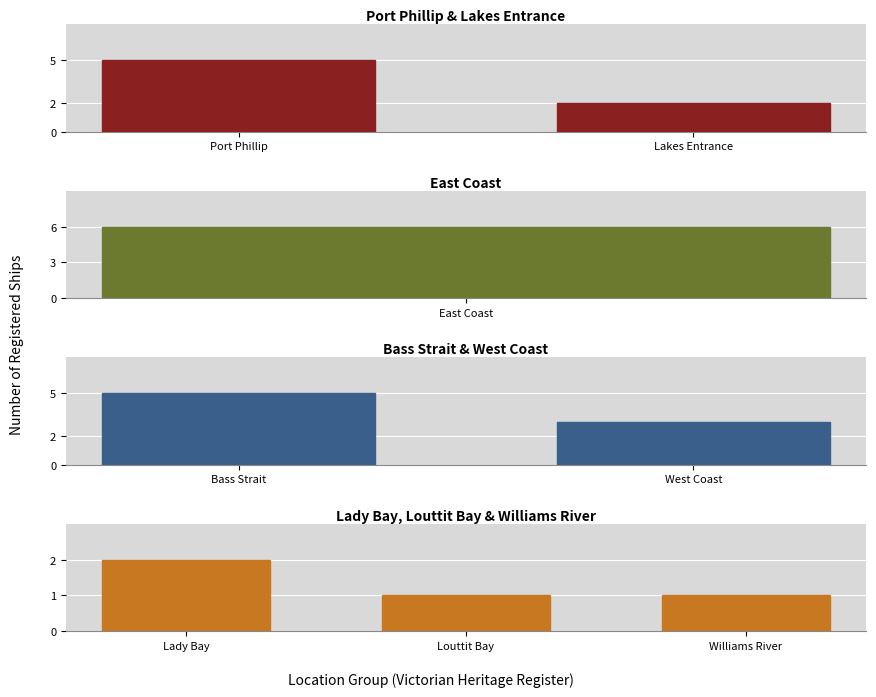

List the labels in order of value, smallest first.

Louttit Bay, Williams River, Lady Bay, Lakes Entrance, West Coast, Port Phillip, Bass Strait, East Coast